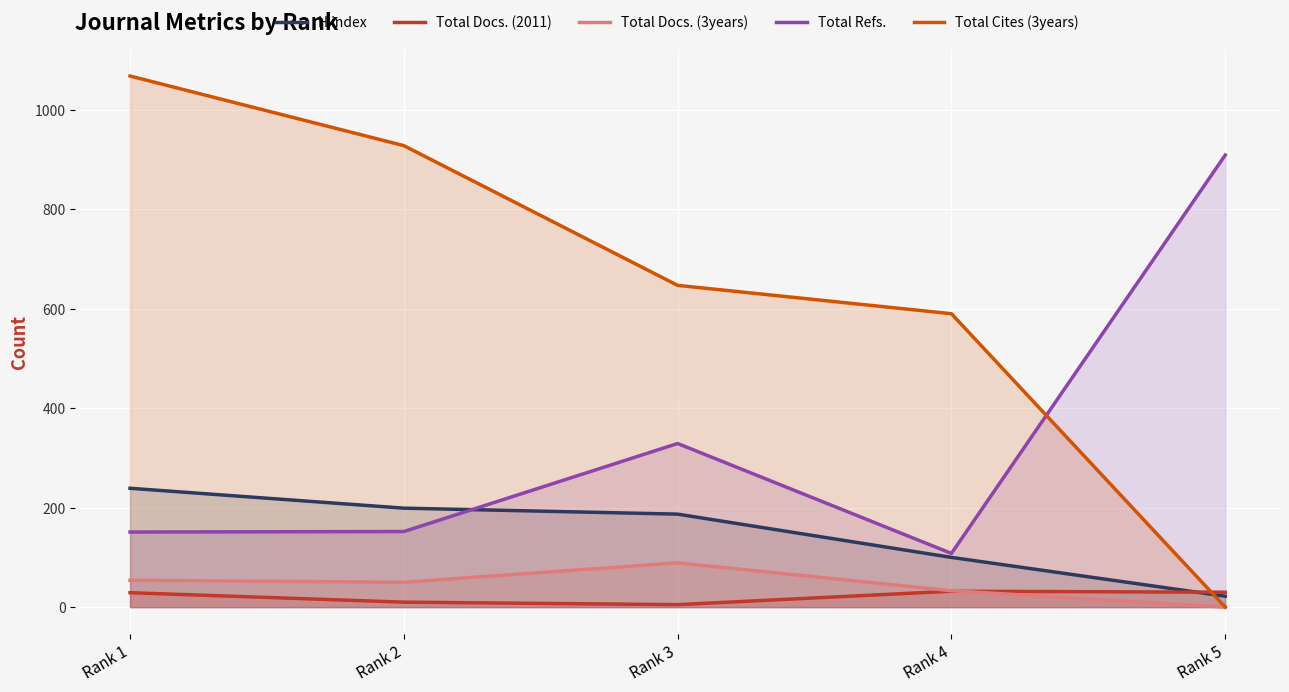

At Rank 1, list the series in order from largest to smallest.

Total Cites (3years), H index, Total Refs., Total Docs. (3years), Total Docs. (2011)